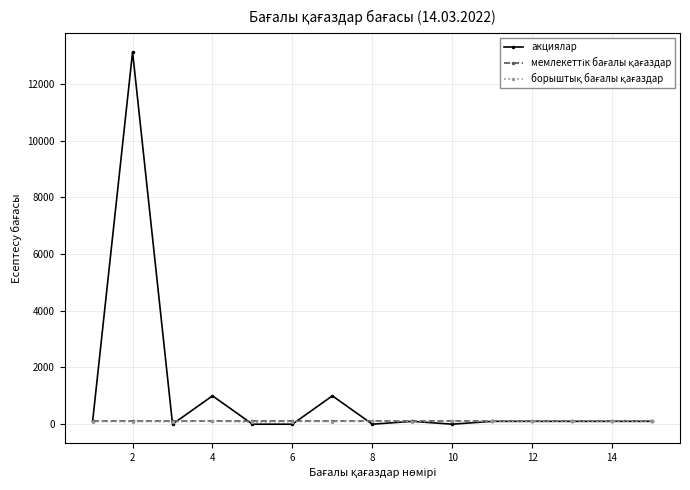

Which series has the widest spread of values?

акциялар